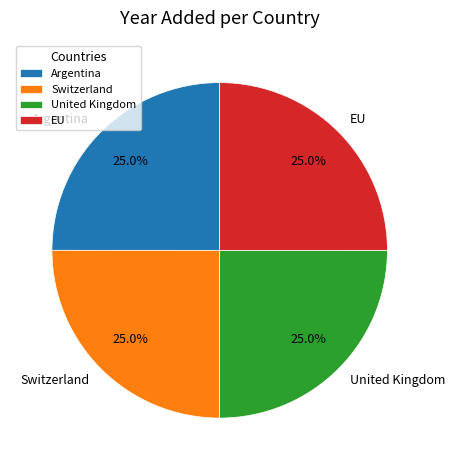

How many segments does this pie chart have?

4